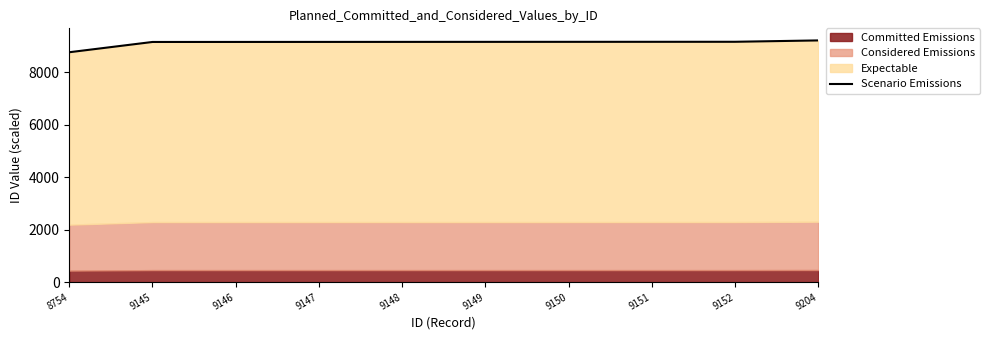

Is it true that the value at 9148 is 12789?

False